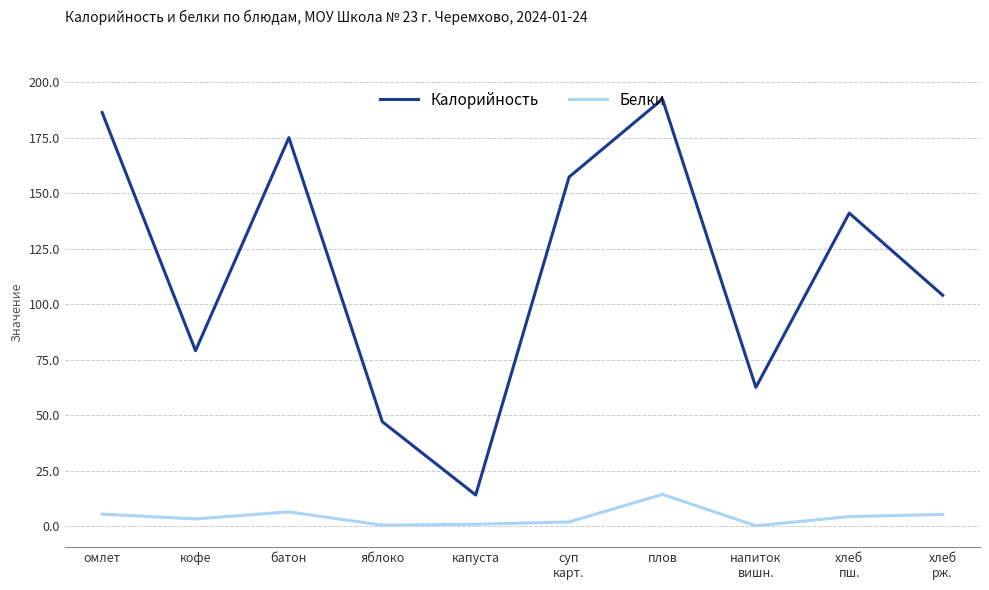

Is it true that Калорийность equals 186.3 at омлет?

True